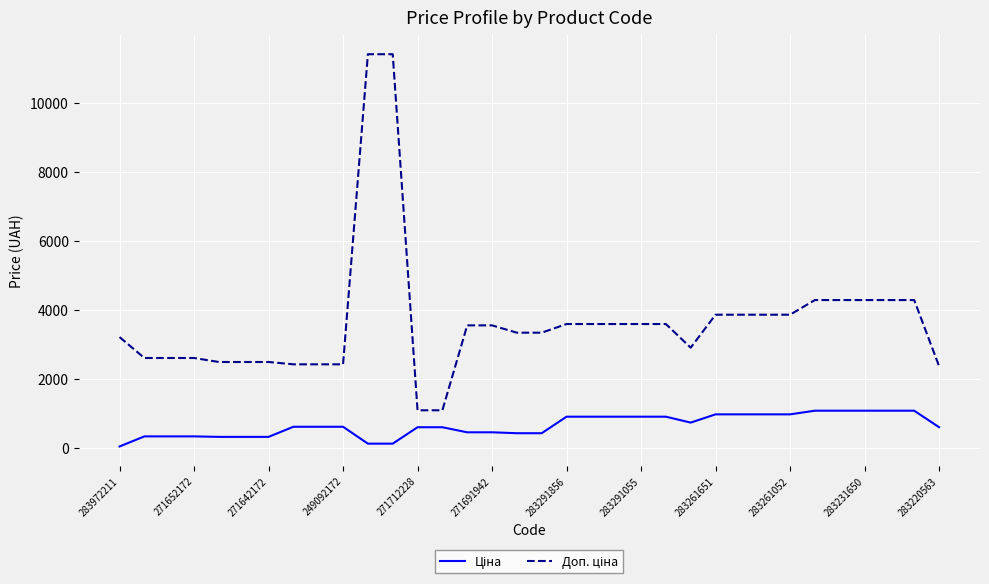

At how many categories does at least one series exceed 1696?

32